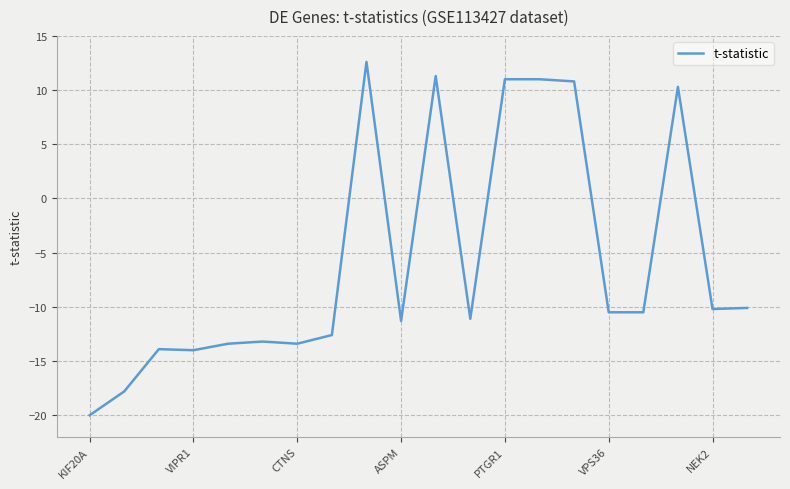

Does the chart have visible grid lines?

Yes